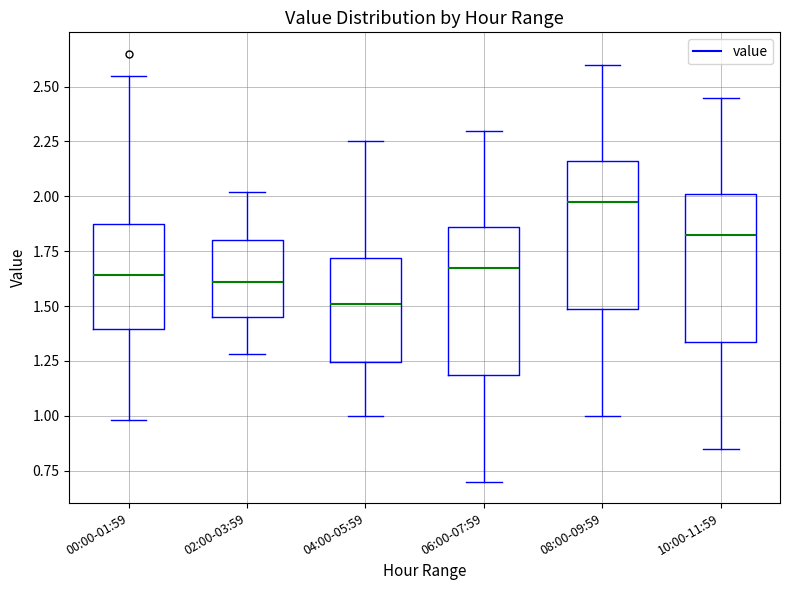

Reading left to right, transcribe this box plot: for each box, give where its median line is, the range the box spans, and where its two whiskers end, as read against the y-axis. The values are not printed on the chart, so give them approximately, as read against the axis.

00:00-01:59: median 1.65, box 1.40 to 1.90, whiskers 1.00 to 2.55
02:00-03:59: median 1.60, box 1.45 to 1.80, whiskers 1.30 to 2.00
04:00-05:59: median 1.50, box 1.25 to 1.70, whiskers 1.00 to 2.25
06:00-07:59: median 1.70, box 1.20 to 1.85, whiskers 0.70 to 2.30
08:00-09:59: median 2.00, box 1.50 to 2.15, whiskers 1.00 to 2.60
10:00-11:59: median 1.85, box 1.35 to 2.00, whiskers 0.85 to 2.45